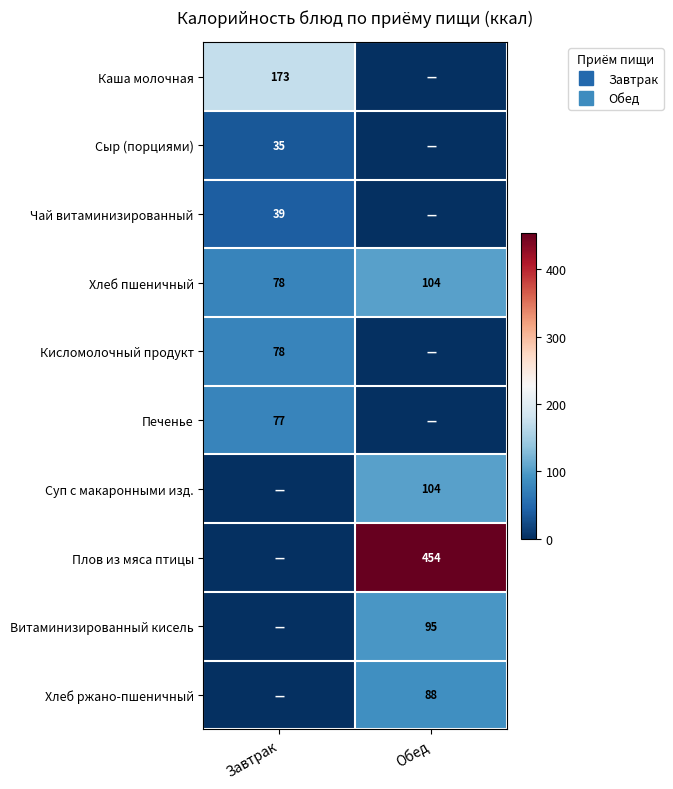

True or false: Хлеб ржано-пшеничный has a value of 88.0 at Обед.

True